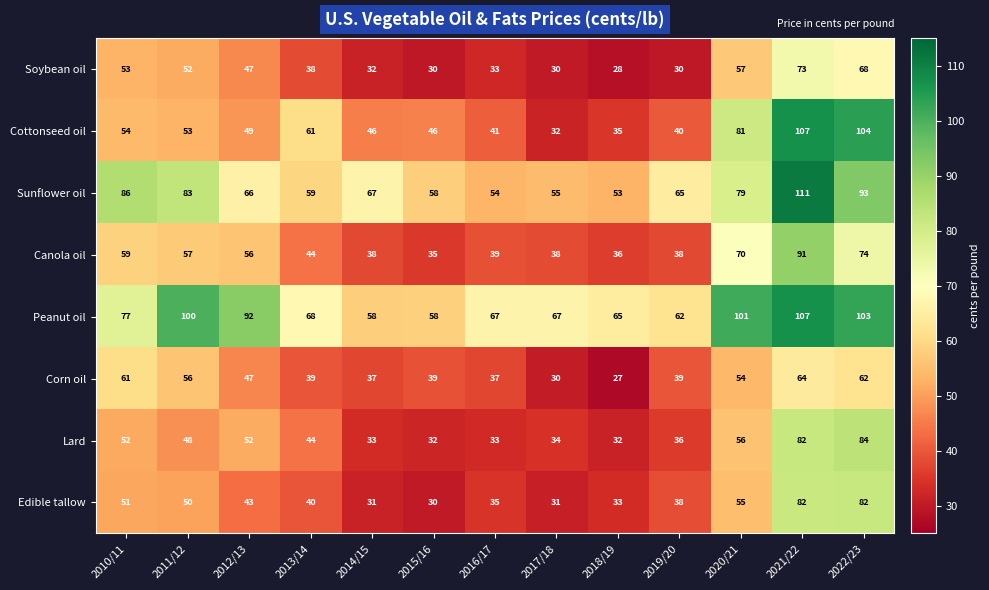

Rank the categories by Sunflower oil value from highest to lowest.

2021/22, 2022/23, 2010/11, 2011/12, 2020/21, 2014/15, 2012/13, 2019/20, 2013/14, 2015/16, 2017/18, 2016/17, 2018/19